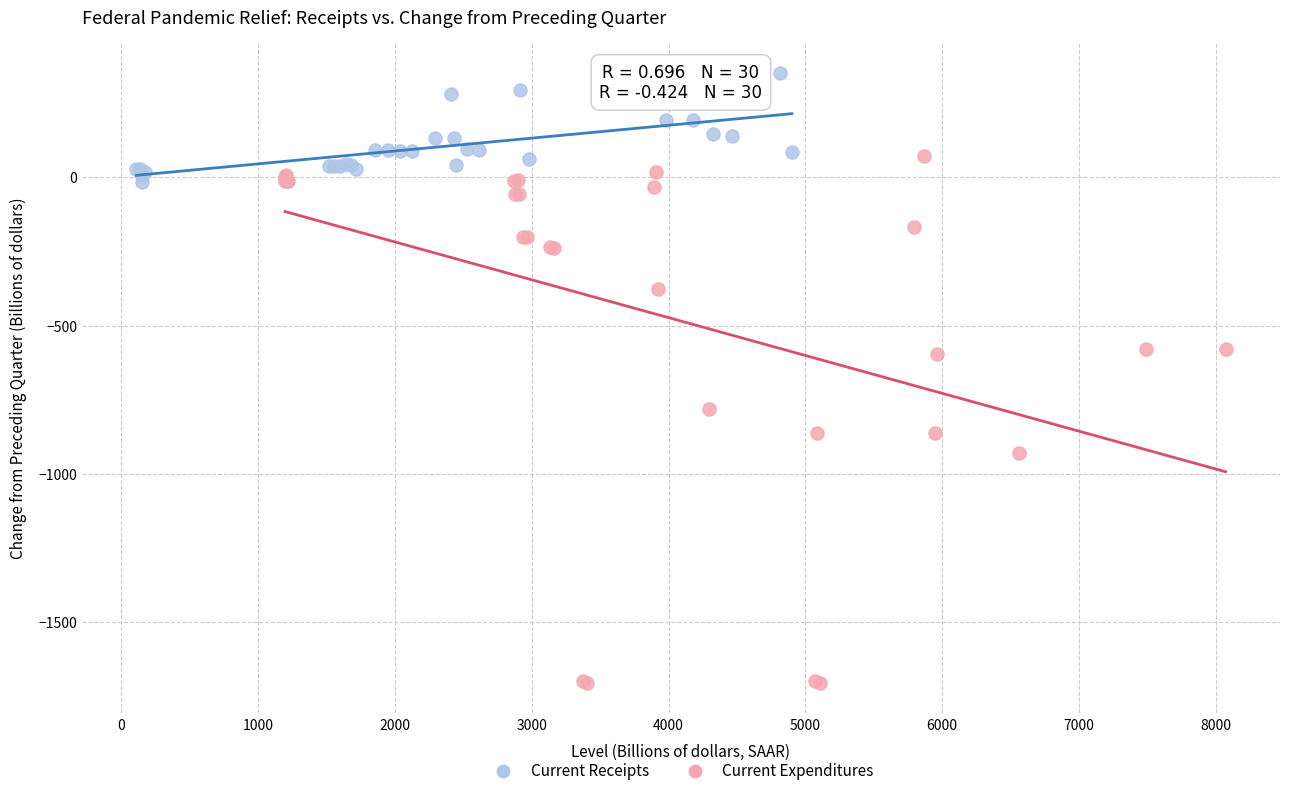

Which series has the widest spread of Y values?

Current Expenditures